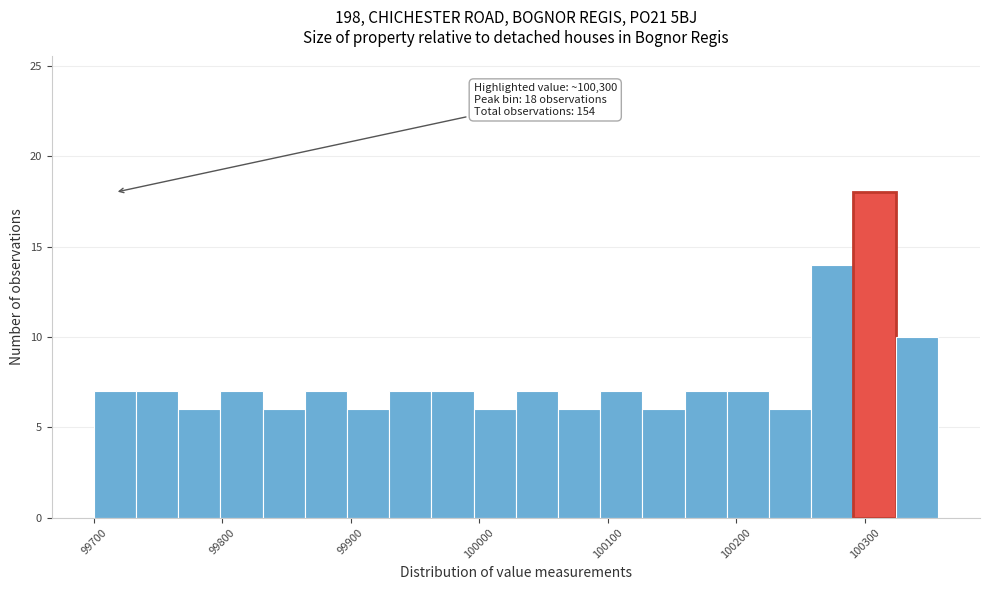

Around what value on the x-axis is the tallest bar? Give the approximate position of its centre, as read against the axis.

100310